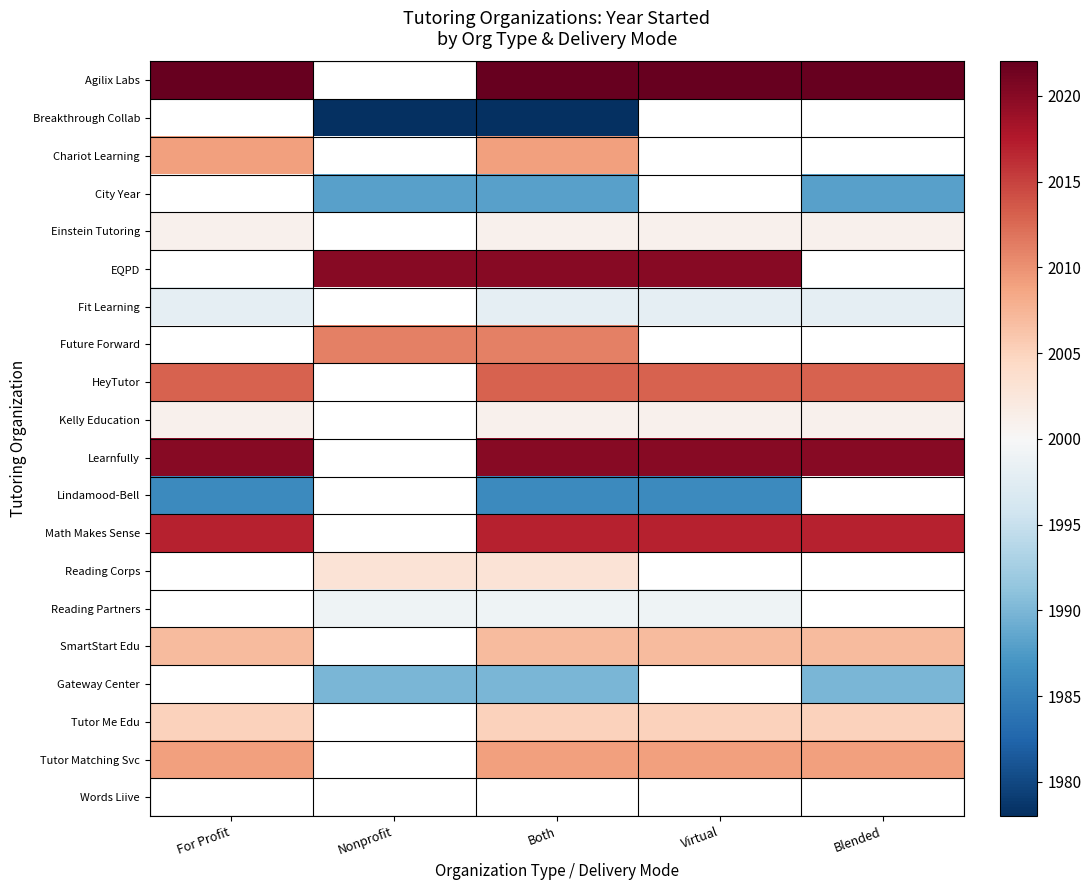

At For Profit, list the series in order from largest to smallest.

Agilix Labs, Breakthrough Collab, City Year, EQPD, Future Forward, Learnfully, HeyTutor, Tutor Matching Svc, Kelly Education, Words Liive, Math Makes Sense, Chariot Learning, Einstein Tutoring, Reading Corps, Reading Partners, SmartStart Edu, Gateway Center, Tutor Me Edu, Fit Learning, Lindamood-Bell